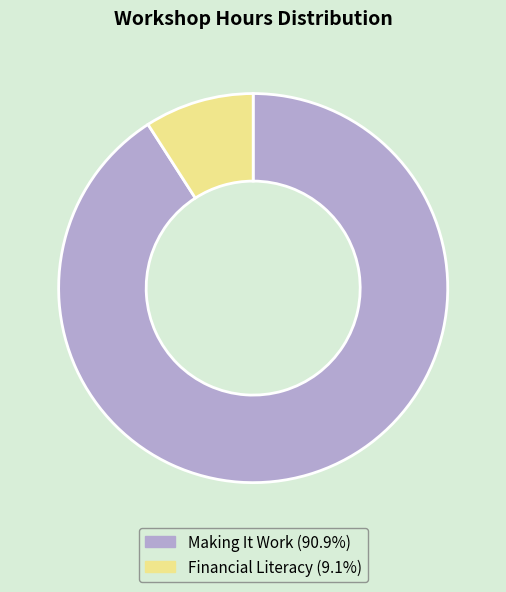

Is it true that Making It Work is 83% of the pie?

False